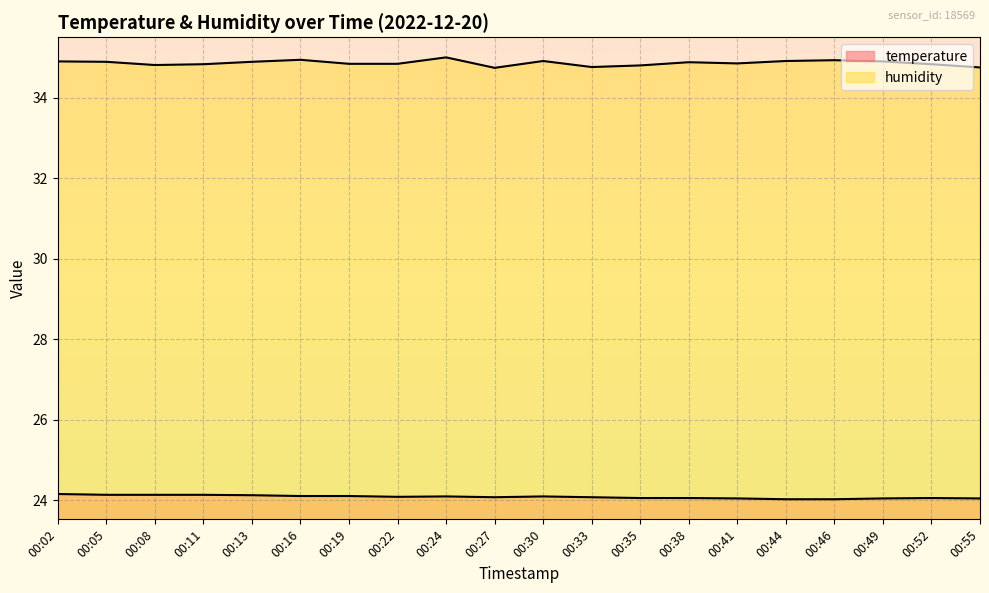

True or false: humidity and temperature cross at least once.

False